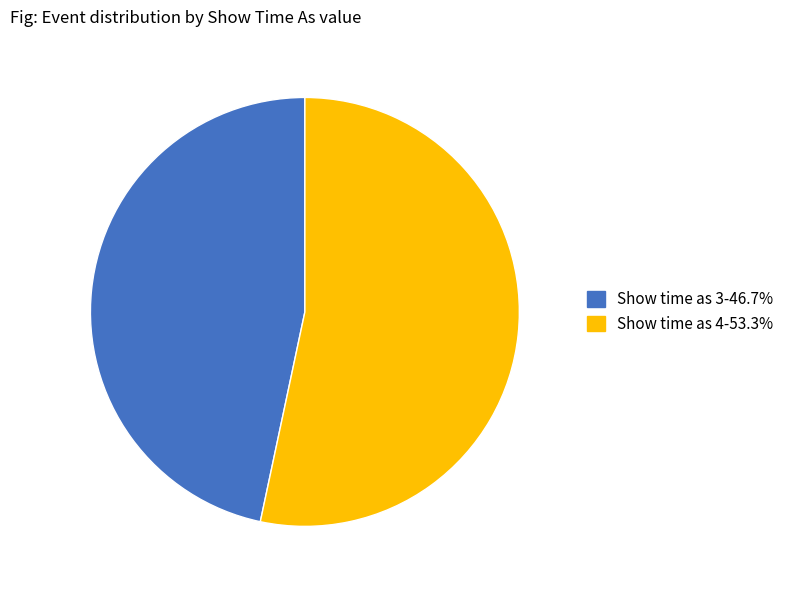

How many segments does this pie chart have?

2